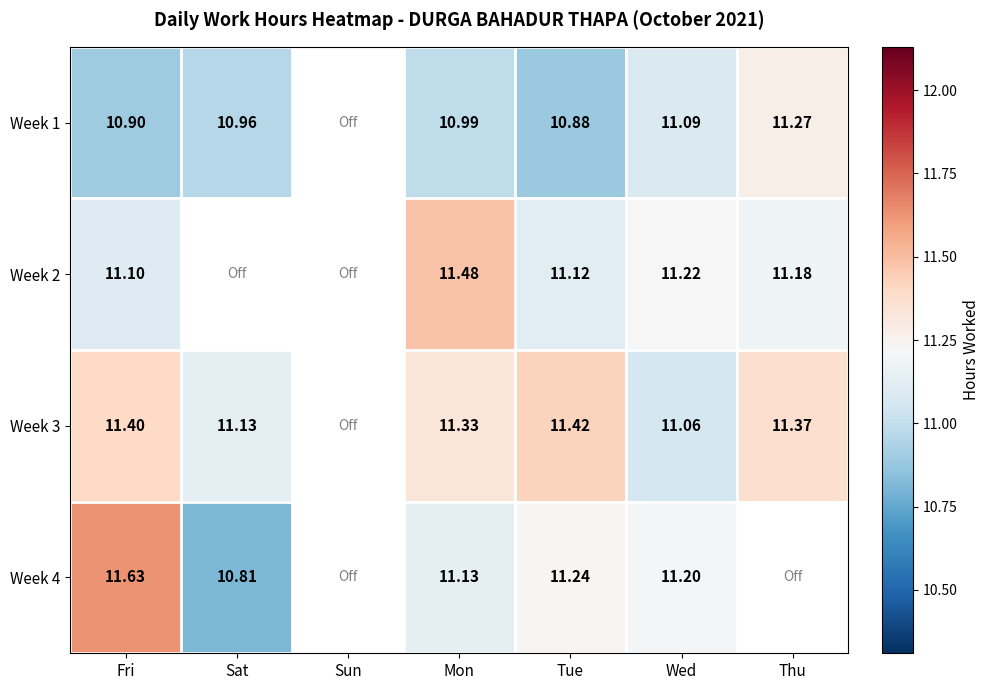

Is the value of Week 1 at Fri greater than the value of Week 2 at Fri?

No